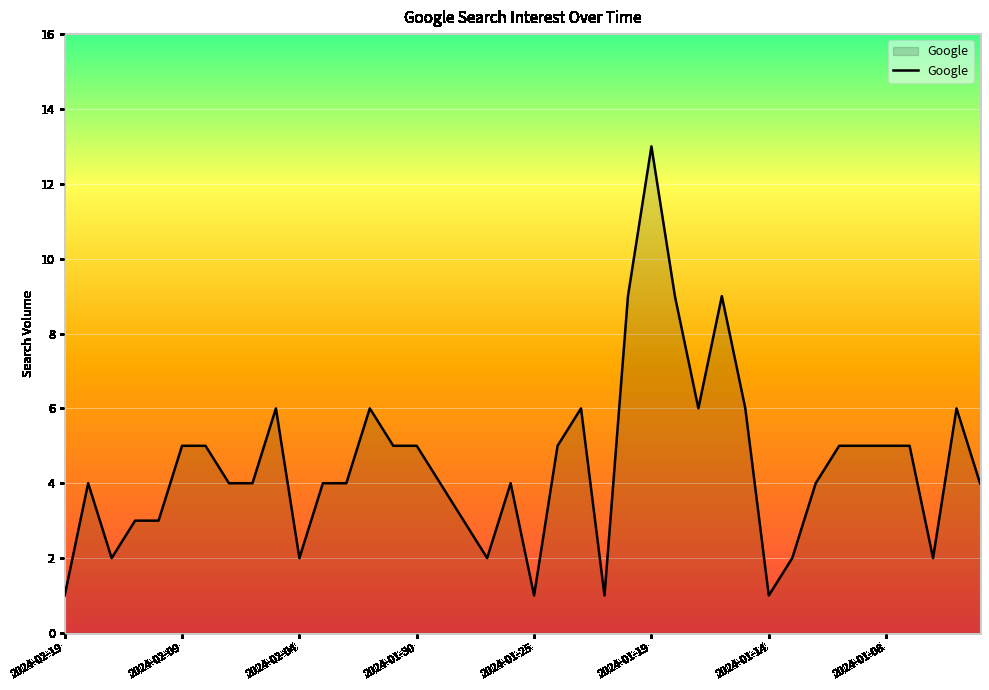

What is the difference between the maximum and minimum values?

12